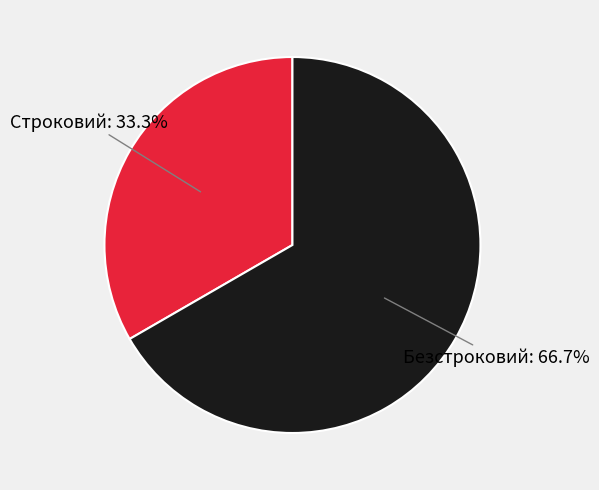

How many segments does this pie chart have?

2